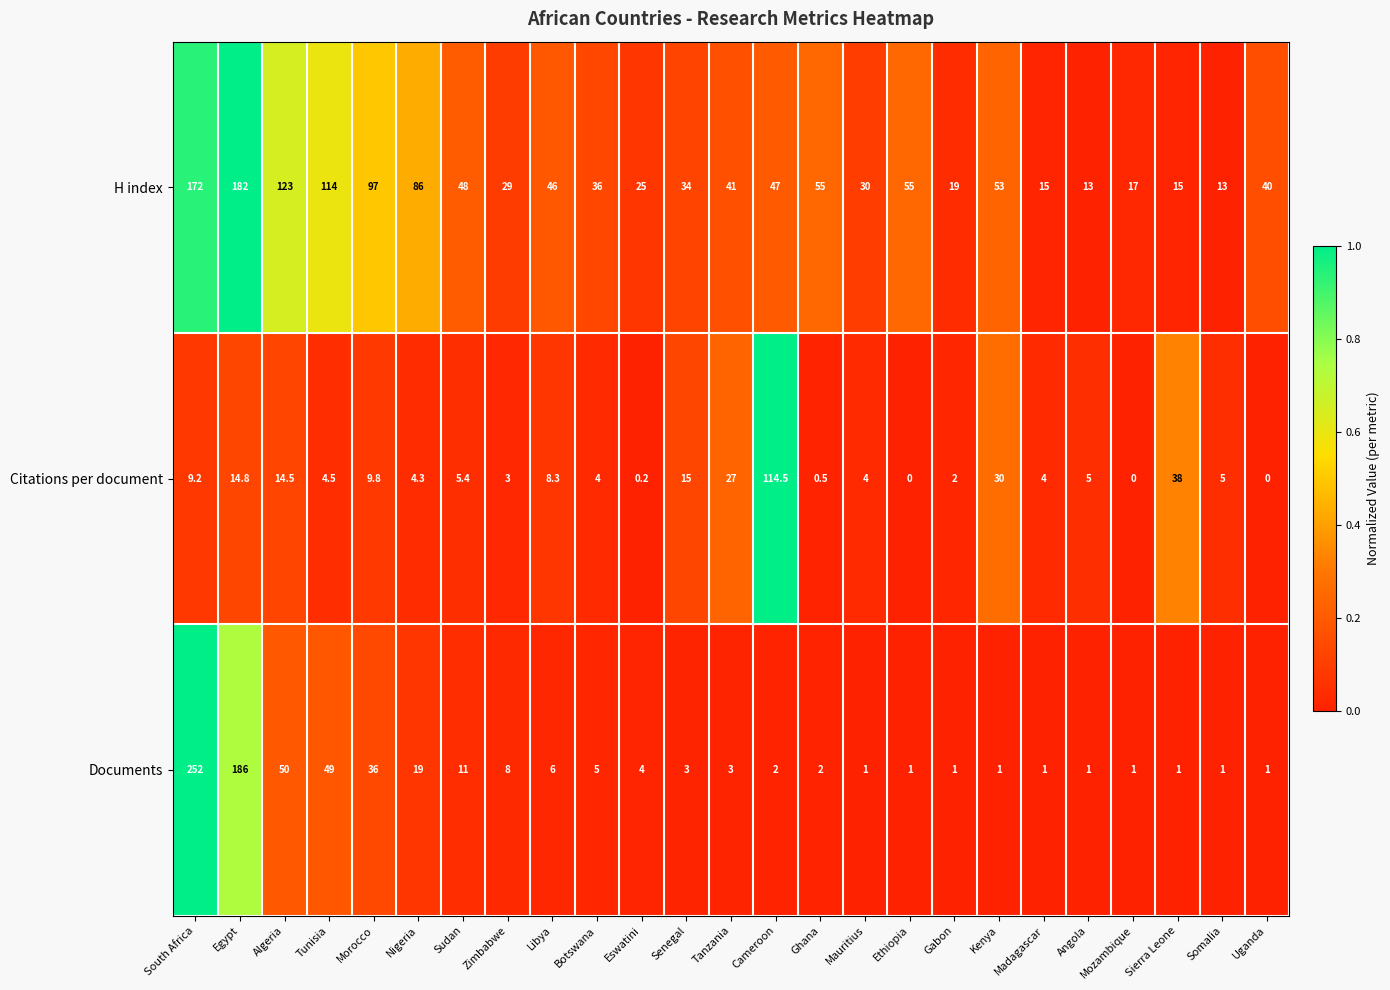

Between South Africa and Mauritius, which series saw the biggest shift?

Documents